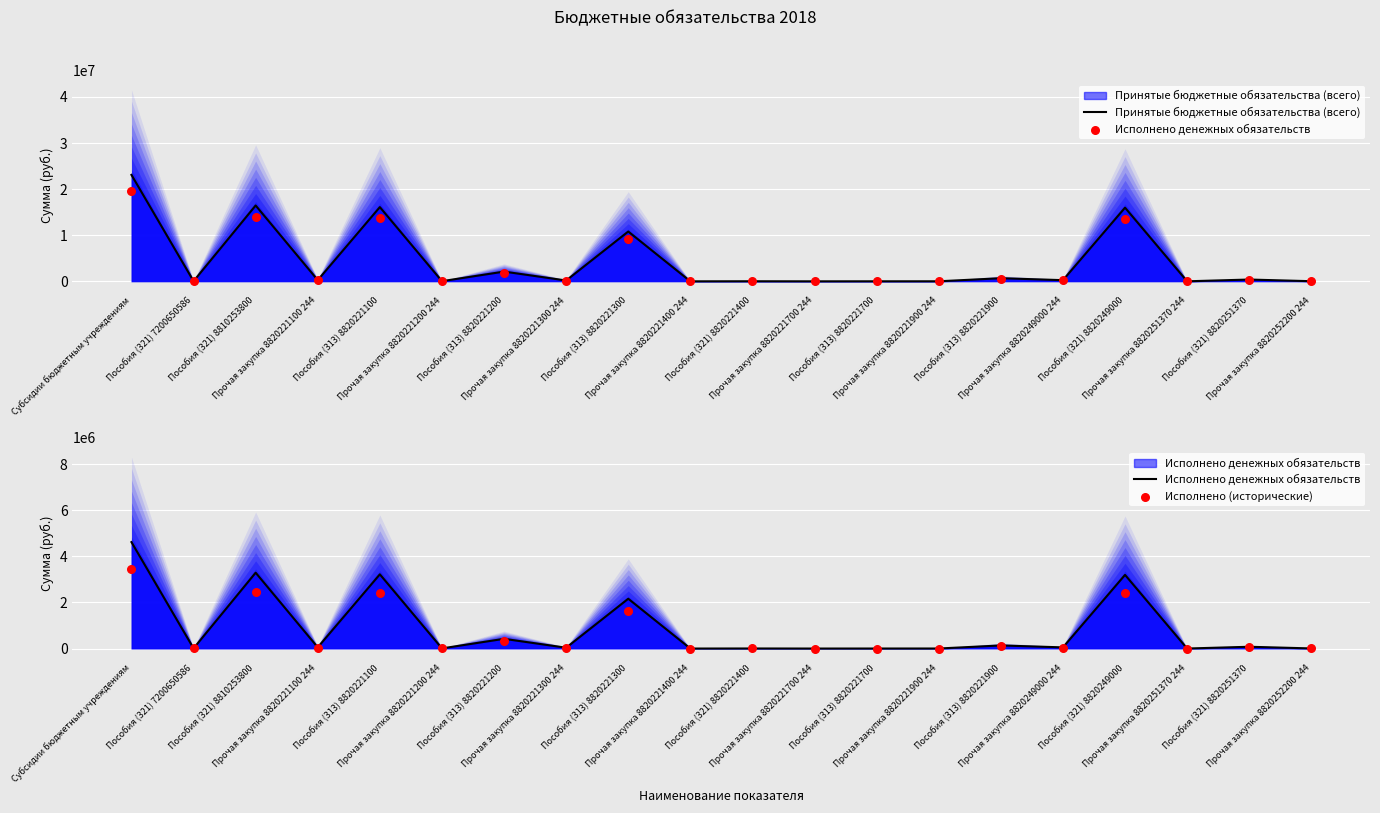

Which series has the largest total across all categories?

Принятые бюджетные обязательства (всего)